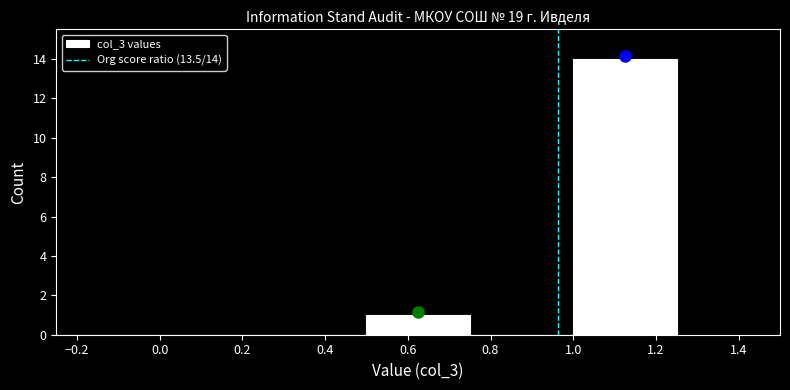

Over which range of the x-axis is the bar tallest?

1.00 to 1.25